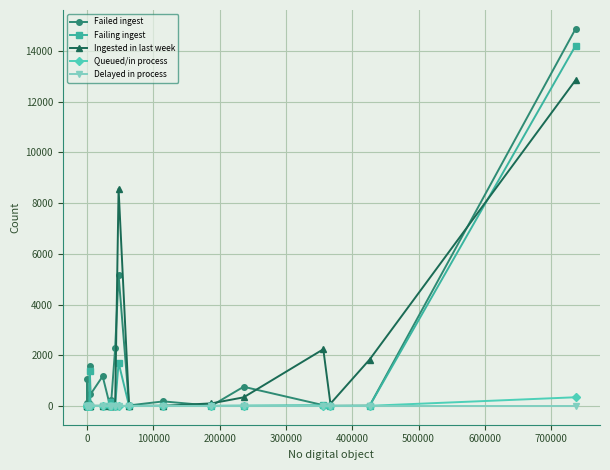

True or false: Failing ingest has a value of 4338 at 100000.

False